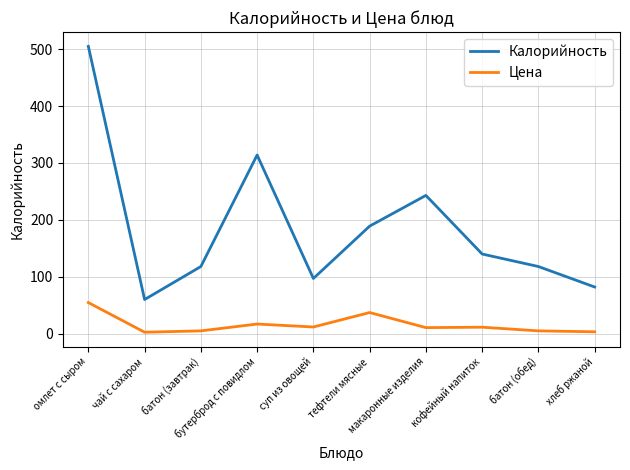

What is the difference between the maximum and minimum values in the Цена series?

52.1